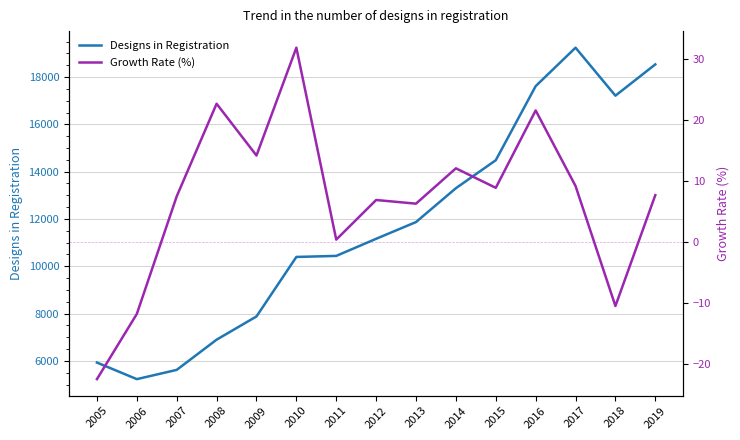

Which category has the highest value across all series?

2017